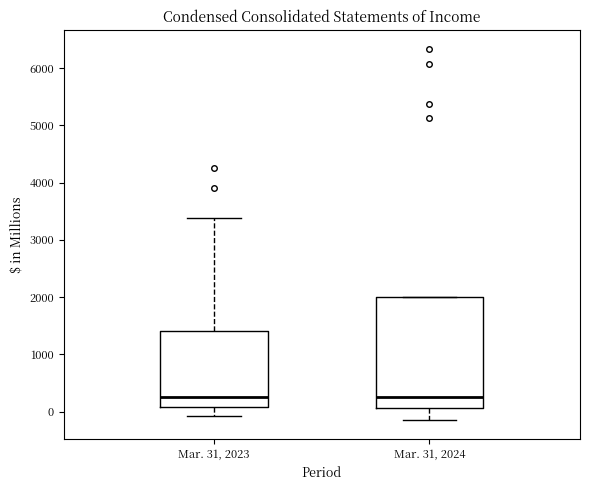

Reading left to right, read every box against the y-axis: the position of its median line, the range the box covers, and the ends of its whiskers. The values are not printed on the chart, so give them approximately, as read against the axis.

Mar. 31, 2023: median 300, box 100 to 1400, whiskers -100 to 3400
Mar. 31, 2024: median 300, box 100 to 2000, whiskers -100 to 2000